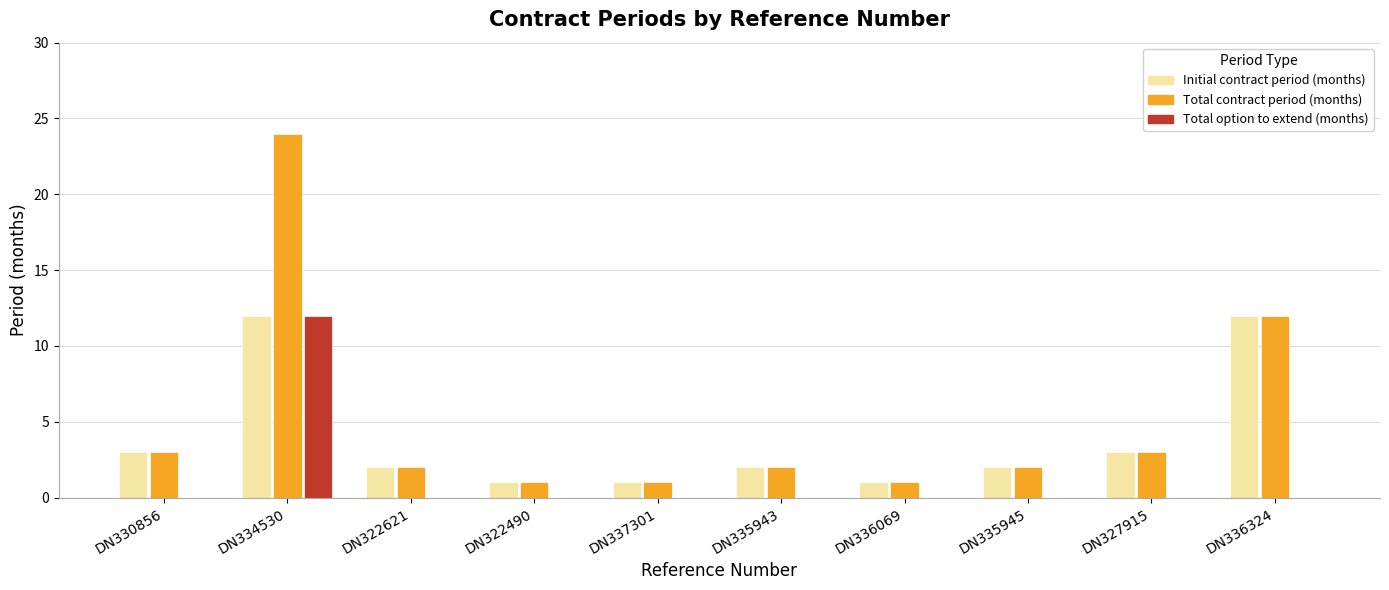

Reading left to right, extract all data points from this chart.

Initial contract period (months): DN330856=3	DN334530=12	DN322621=2	DN322490=1	DN337301=1	DN335943=2	DN336069=1	DN335945=2	DN327915=3	DN336324=12
Total contract period (months): DN330856=3	DN334530=24	DN322621=2	DN322490=1	DN337301=1	DN335943=2	DN336069=1	DN335945=2	DN327915=3	DN336324=12
Total option to extend (months): DN330856=0	DN334530=12	DN322621=0	DN322490=0	DN337301=0	DN335943=0	DN336069=0	DN335945=0	DN327915=0	DN336324=0